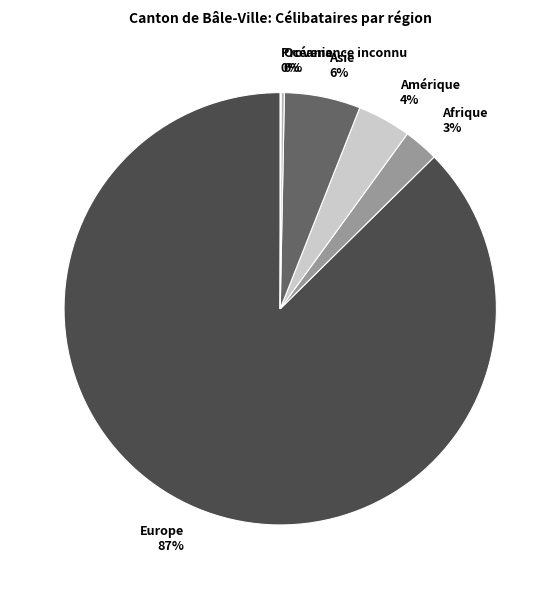

Which has a higher value, Amérique or Europe?

Europe